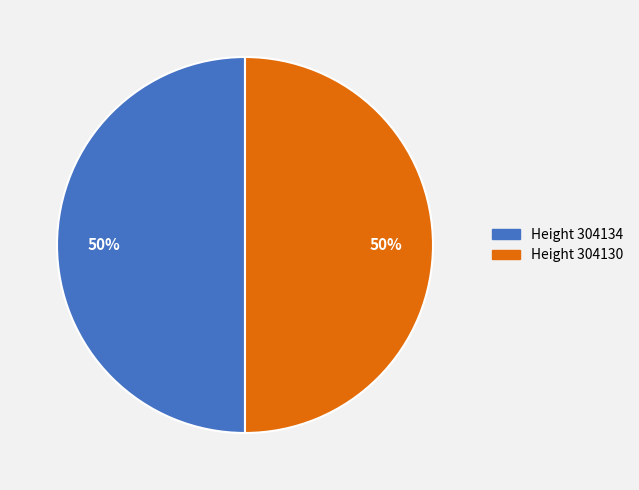

To the nearest percent, what percentage of the pie is Height 304134?

50%